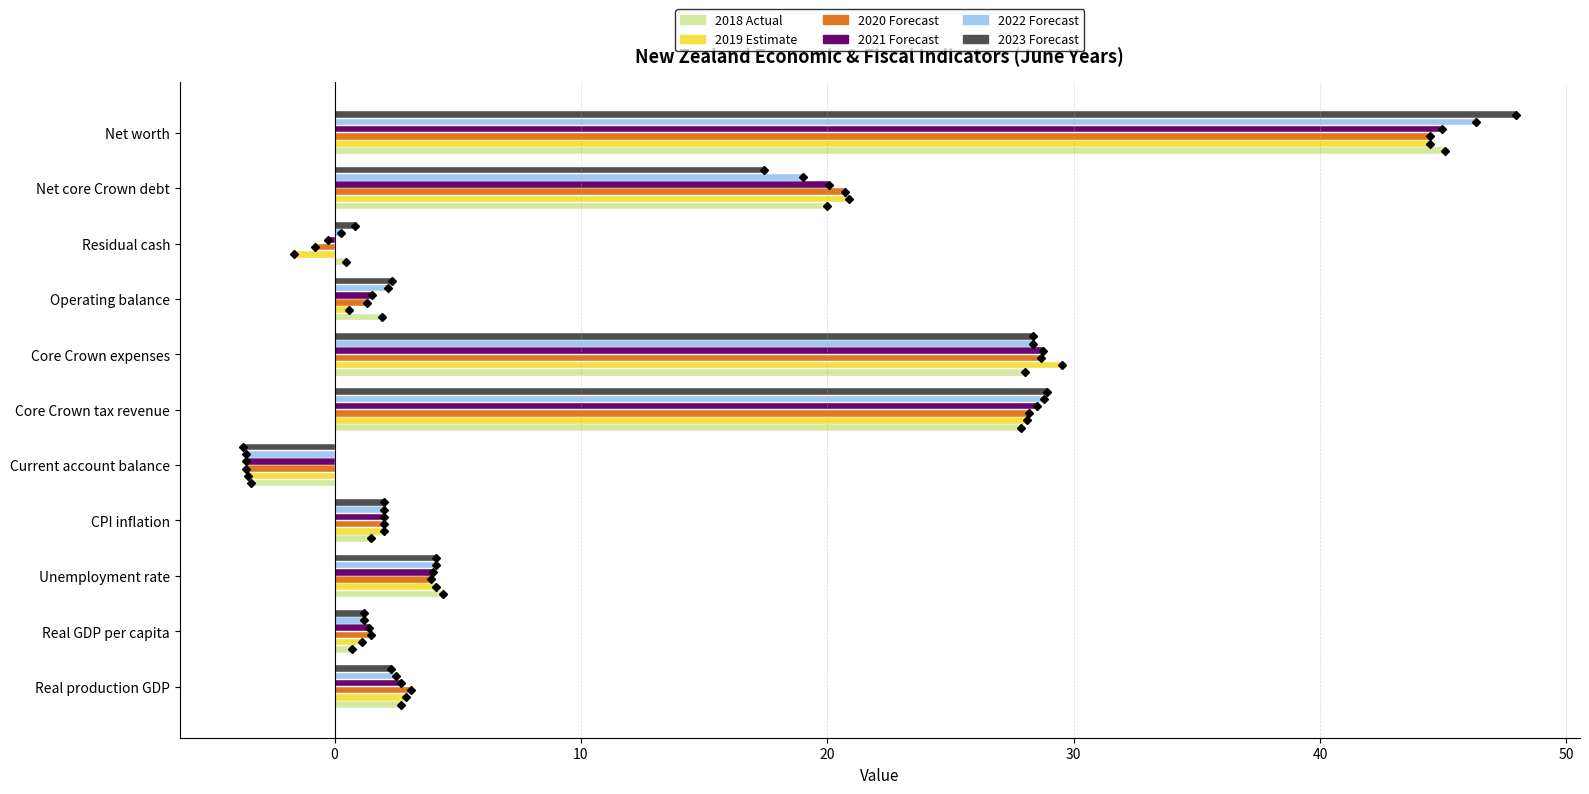

Are the bars grouped side by side (vs. stacked)?

Yes